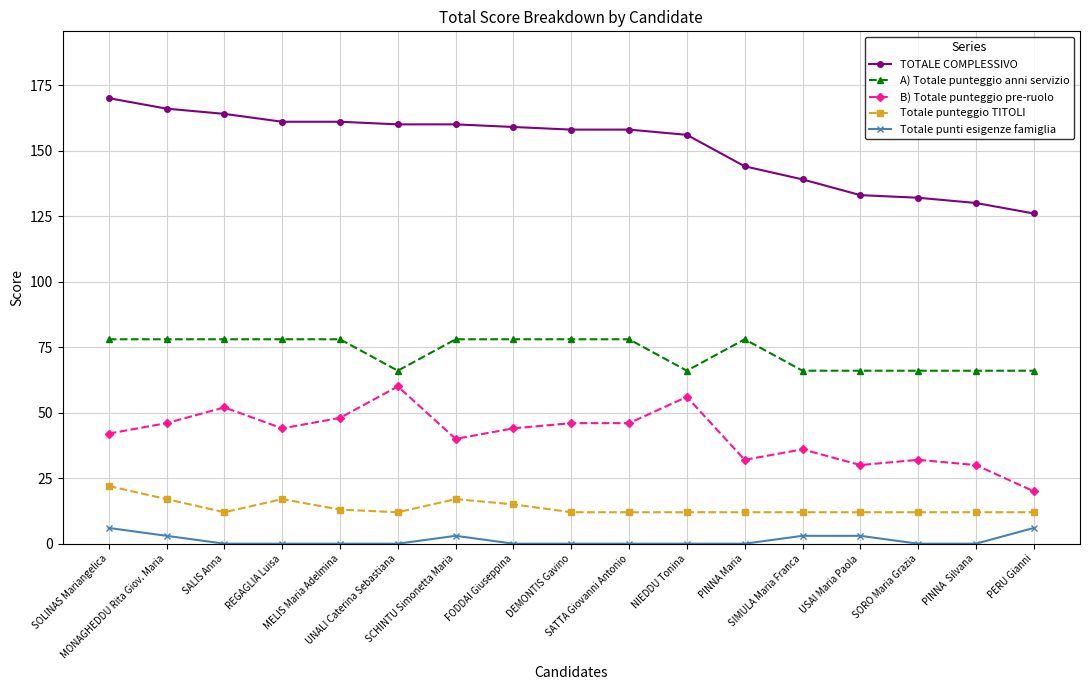

The TOTALE COMPLESSIVO series shows 198 at SIMULA Maria Franca. True or false?

False